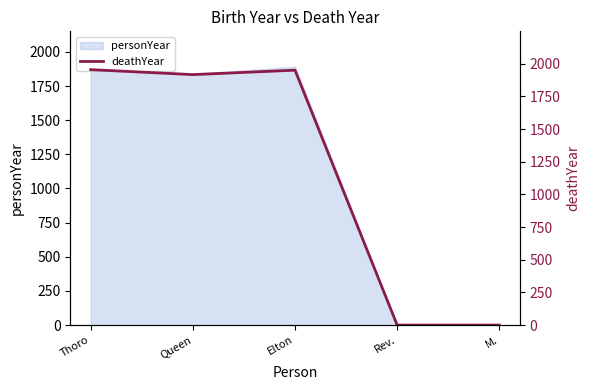

True or false: the data shows 1917 at Queen.

True